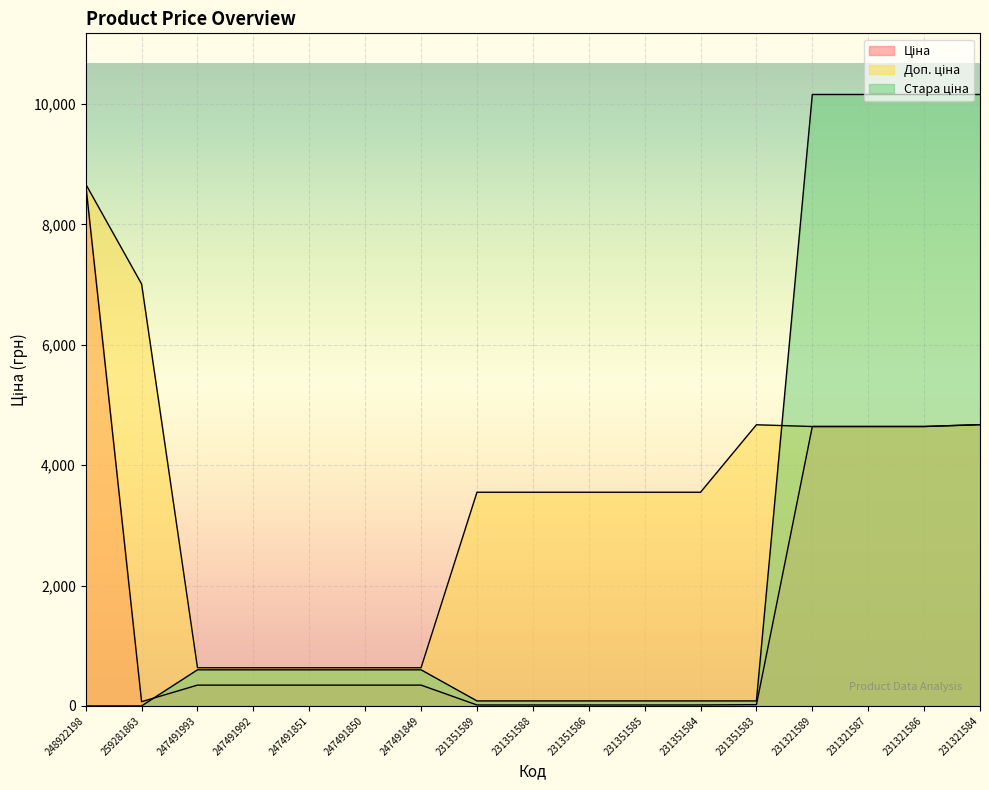

Where does the Стара ціна series first go above 599?

247491993